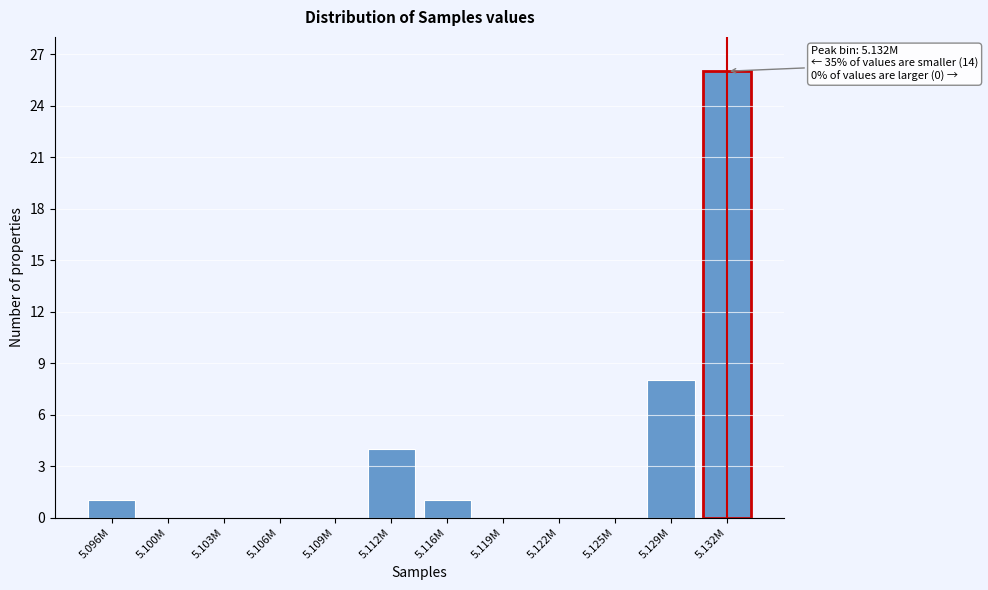

Reading left to right, list all the values displayed in this chart.

5.096M=1	5.100M=0	5.103M=0	5.106M=0	5.109M=0	5.112M=4	5.116M=1	5.119M=0	5.122M=0	5.125M=0	5.129M=8	5.132M=26